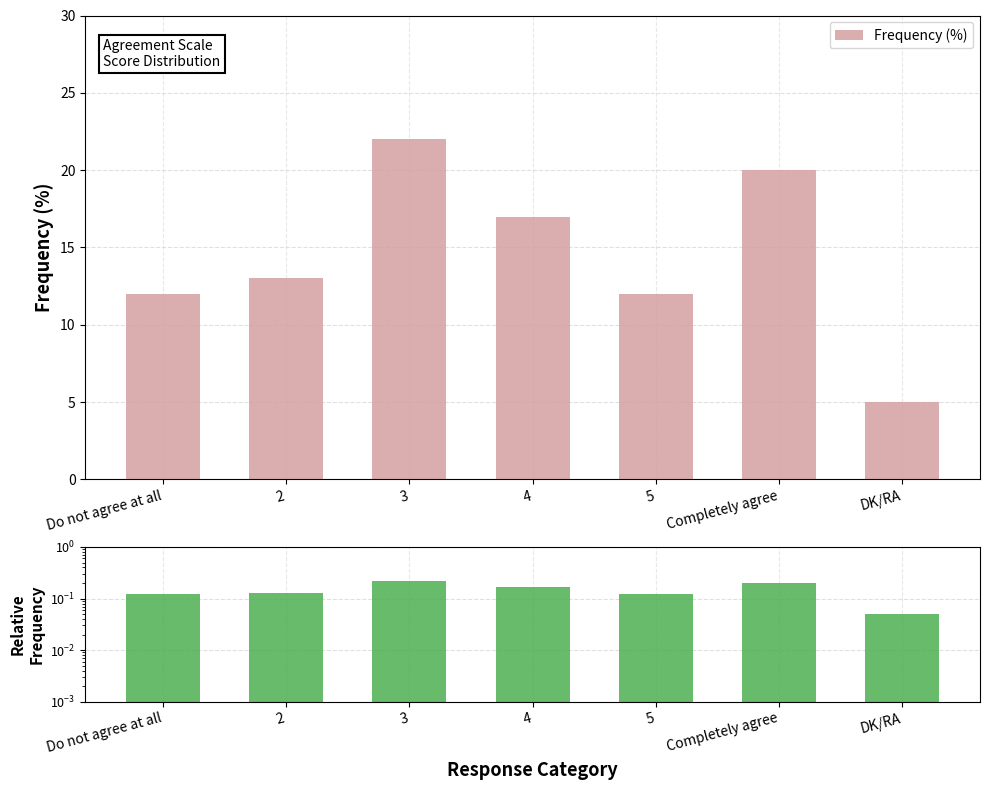

What is the label of the 5th bar from the right?

3